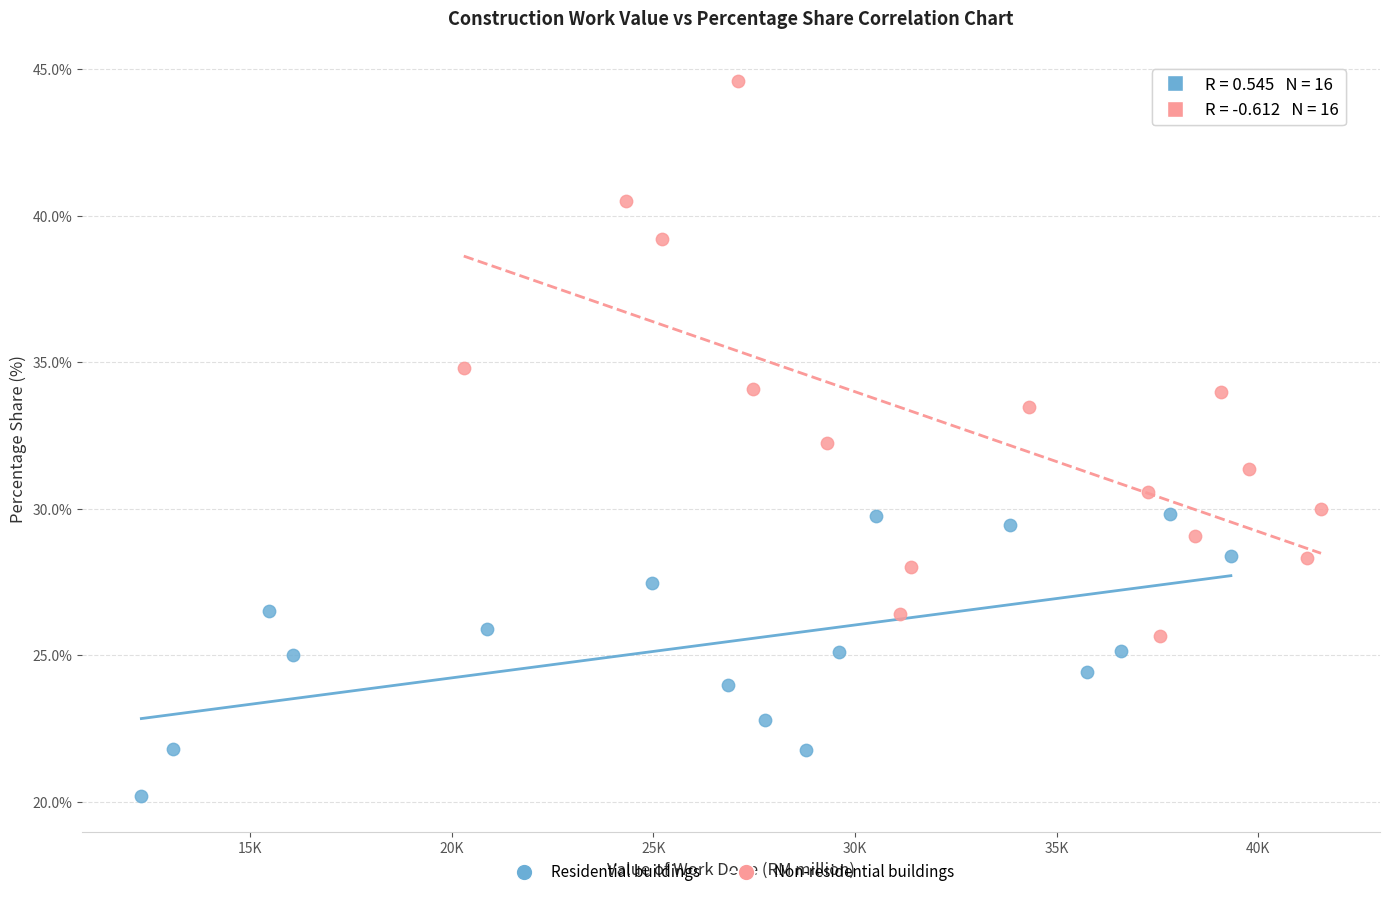

Which series reaches the minimum Y coordinate?

Residential buildings